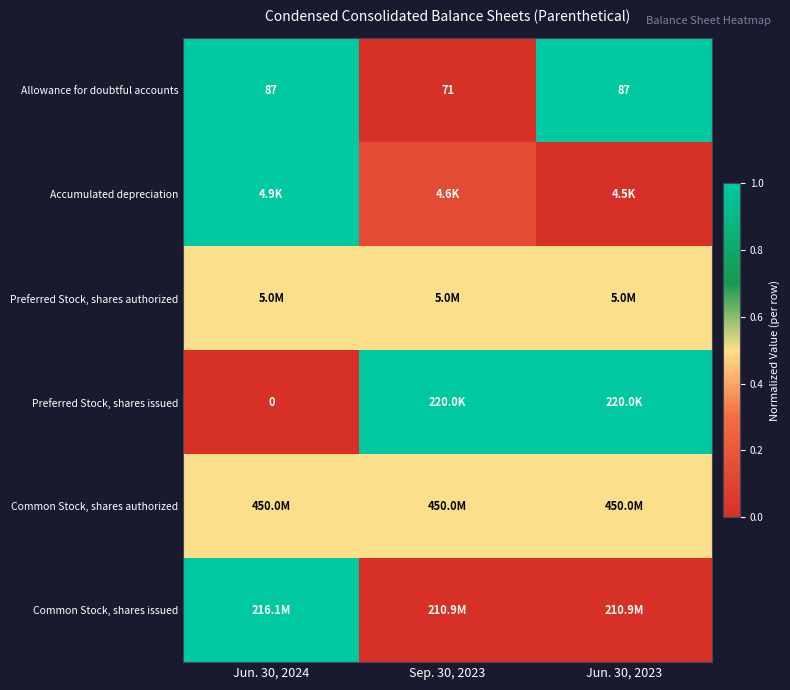

Which category has the lowest value in the Common Stock, shares authorized series?

Jun. 30, 2024